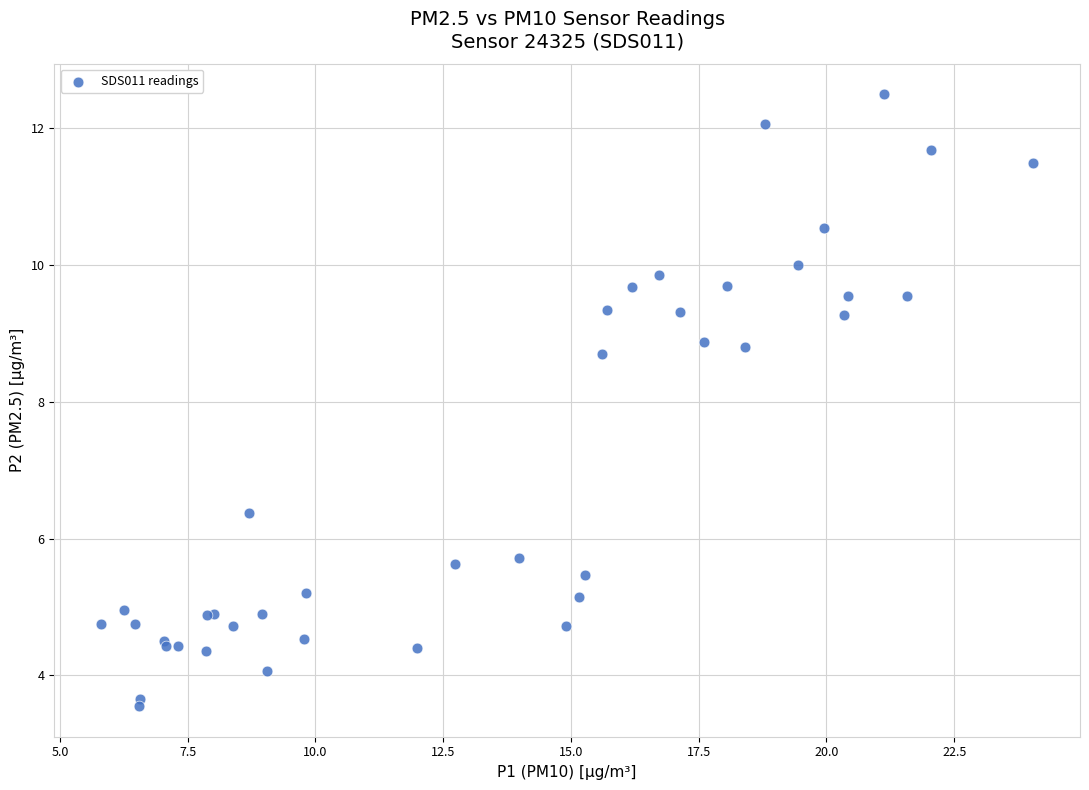

What Y value in the scatter plot is closest to 8?

8.7